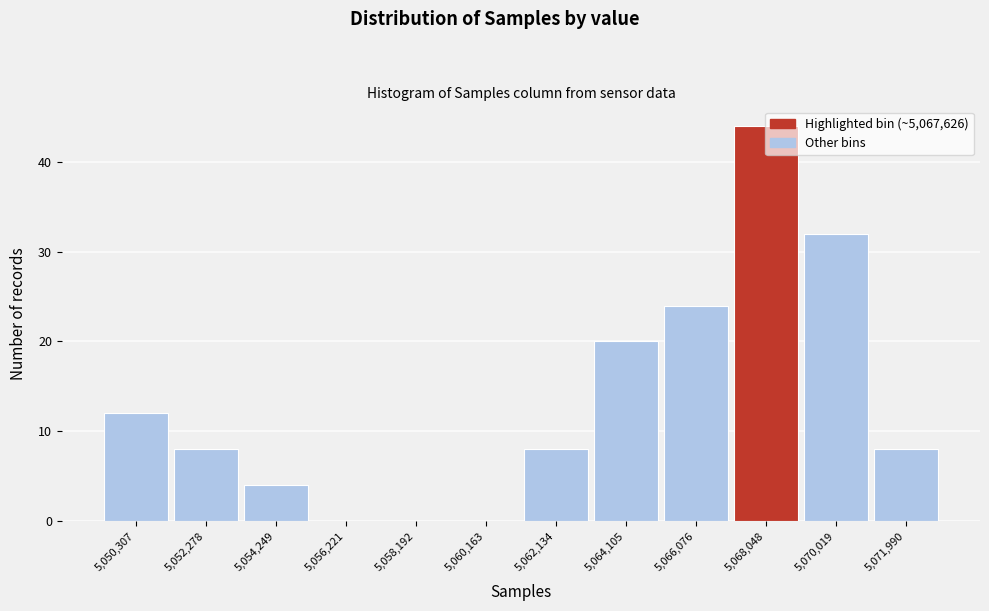

Reading left to right, list every bar in this chart as the range it spans on the x-axis followed by its height. Neither the bar edges nor the heights are printed on the chart, so give them approximately, as read against the axes.

5049400 to 5051200: 12
5051200 to 5053200: 8
5053200 to 5055200: 4
5055200 to 5057200: 0
5057200 to 5059200: 0
5059200 to 5061200: 0
5061200 to 5063200: 8
5063200 to 5065000: 20
5065000 to 5067000: 24
5067000 to 5069000: 44
5069000 to 5071000: 32
5071000 to 5073000: 8